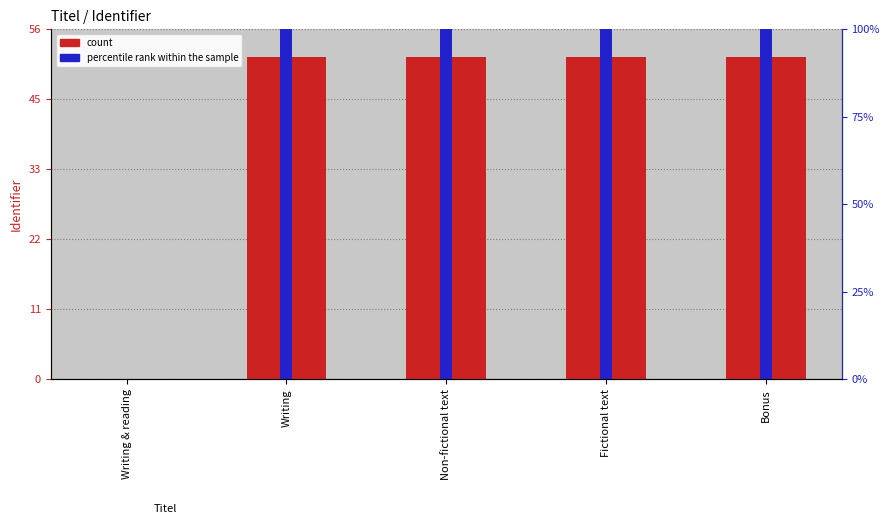

How many bars are there in each group?

2